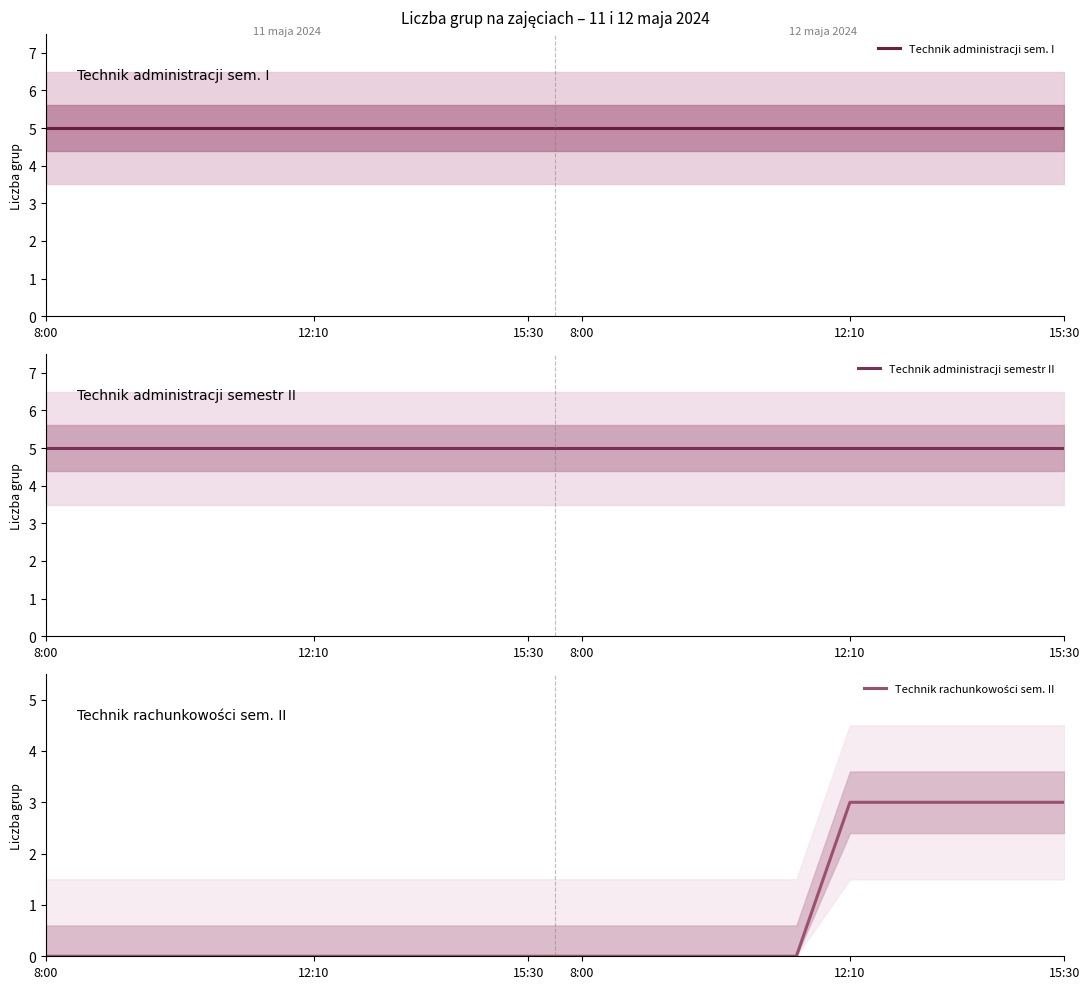

What is the highest value of the Technik administracji semestr II series?

5